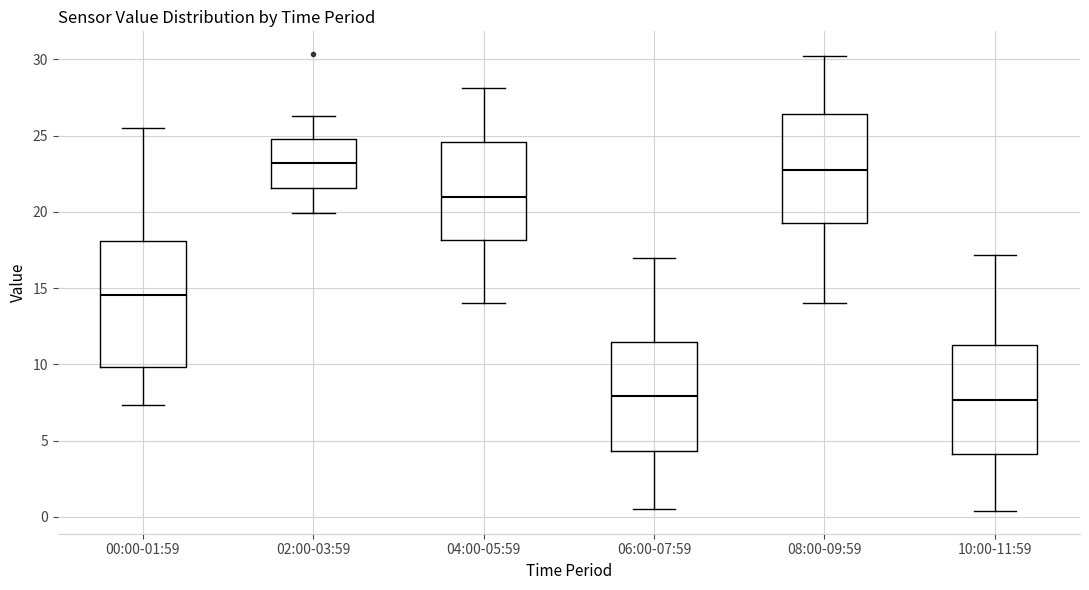

Where is the upper edge of the box for 08:00-09:59 on the y-axis? The values are not printed on the chart, so give them approximately, as read against the axis.

26.5